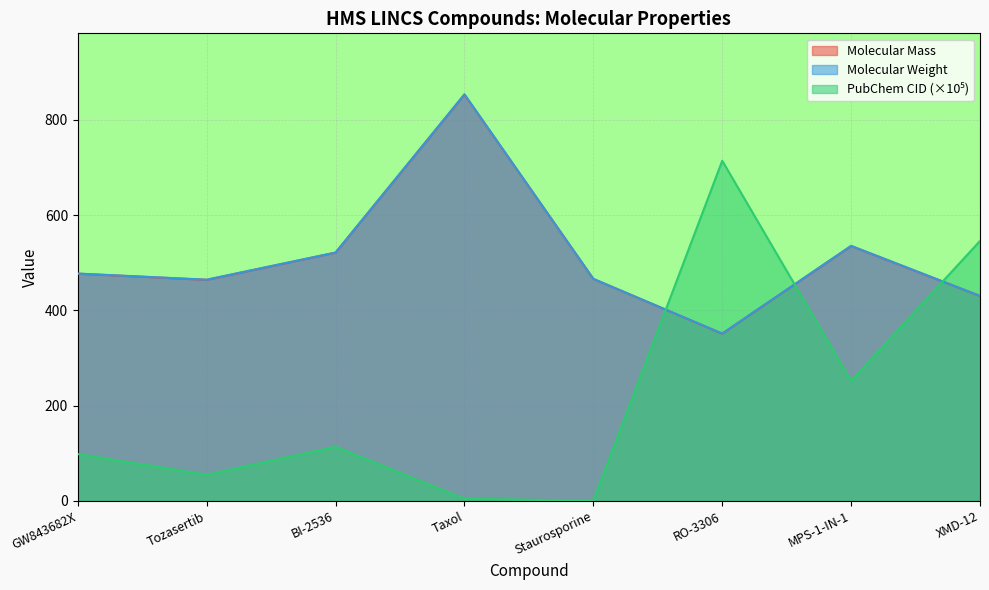

How many data points in Molecular Mass are less than 477?

4